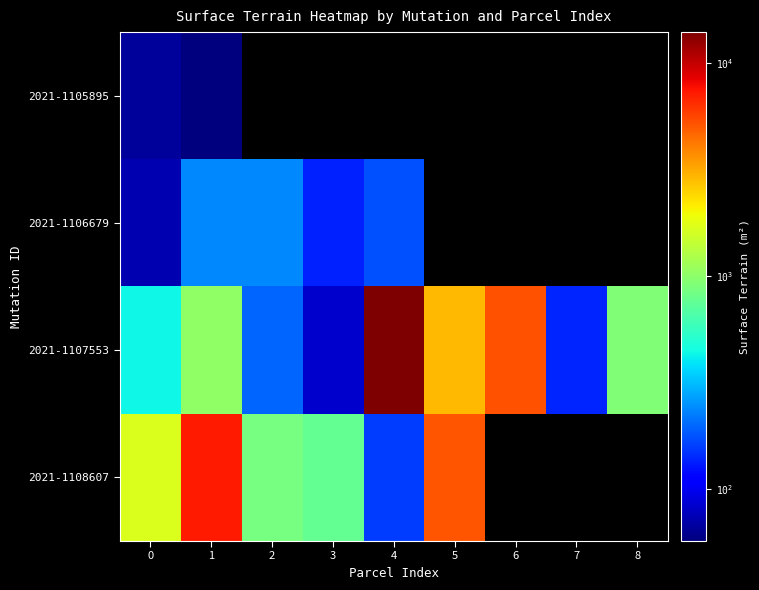

Reading right to left, list all the values displayed in this chart.

2021-1105895: 8=0	7=0	6=0	5=0	4=0	3=0	2=0	1=57	0=65
2021-1106679: 8=0	7=0	6=0	5=0	4=176	3=135	2=238	1=238	0=73
2021-1107553: 8=920	7=138	6=5270	5=2890	4=13967	3=83	2=195	1=1016	0=436
2021-1108607: 8=0	7=0	6=0	5=5160	4=157	3=760	2=860	1=7225	0=1670